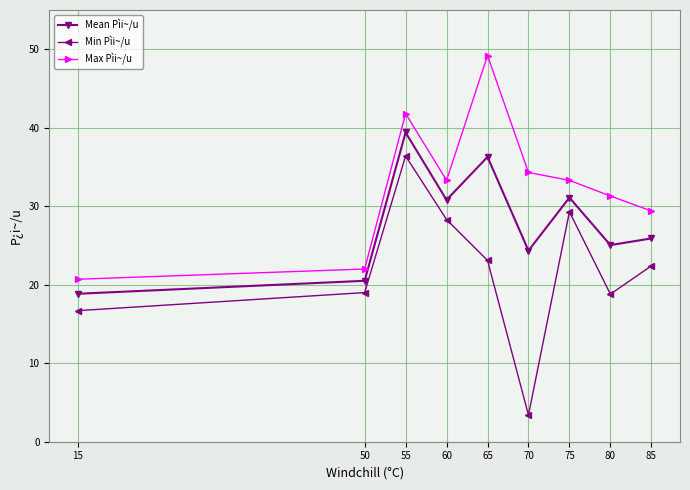

What is the sum of all Min Pìi~/u values?

197.4